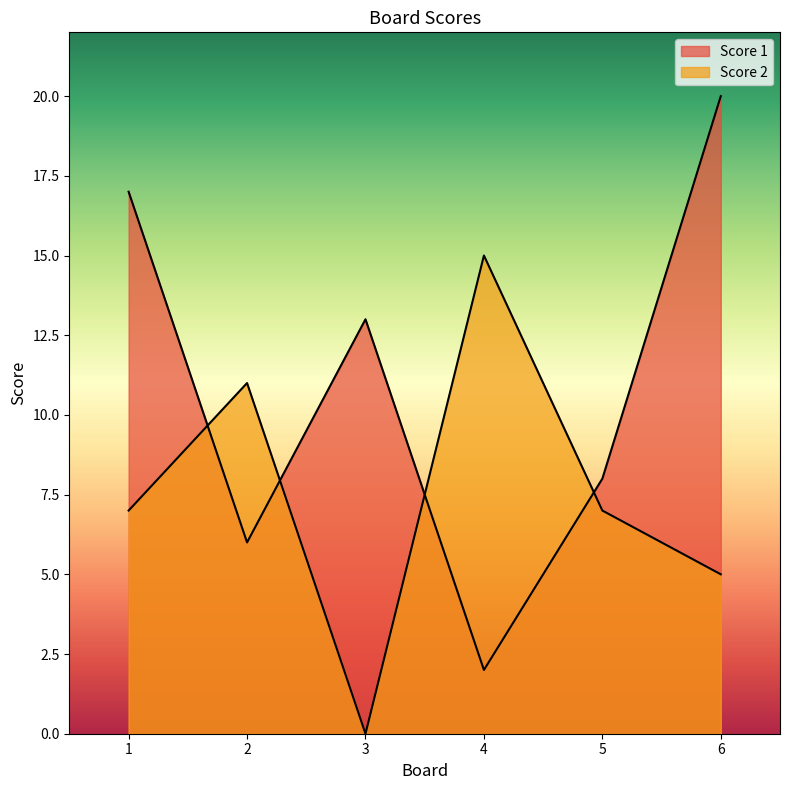

True or false: Score 1 has more than 1 points higher than both neighbors.

False